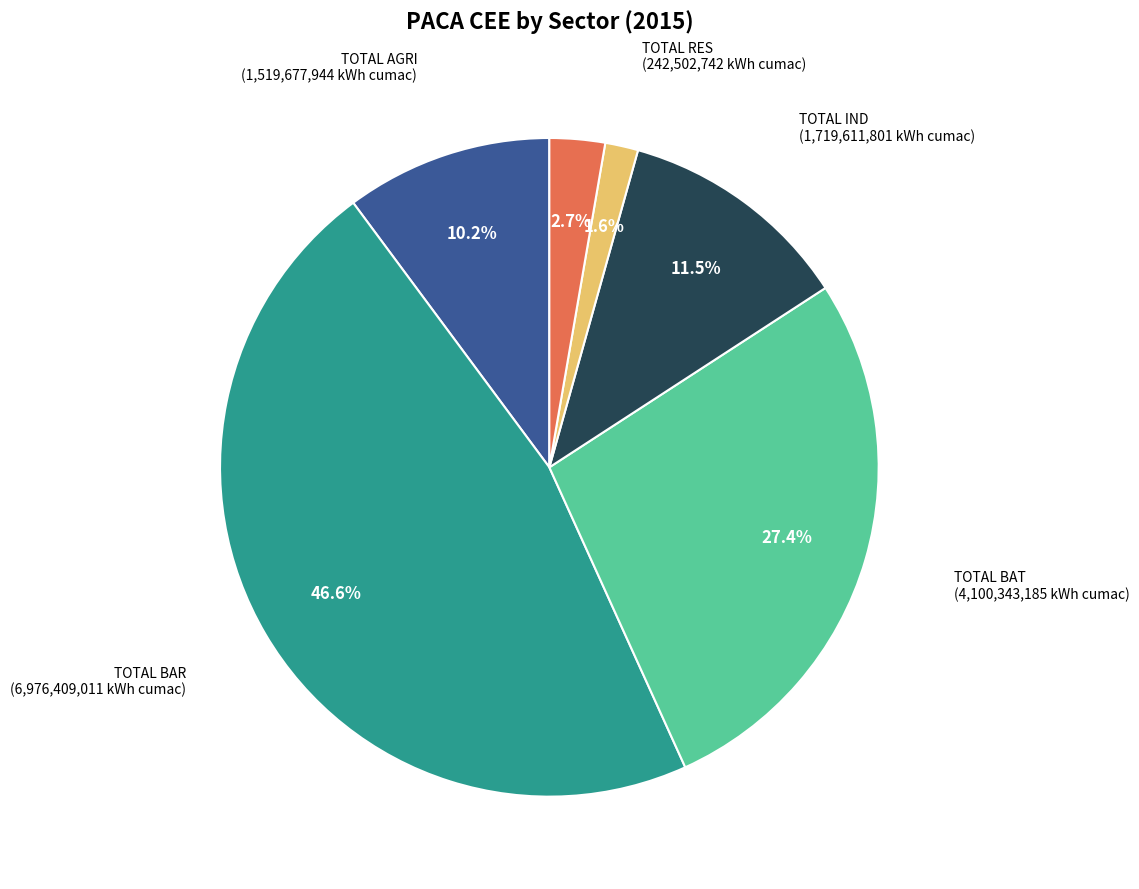

What is the smallest slice in the pie chart?

TOTAL RES